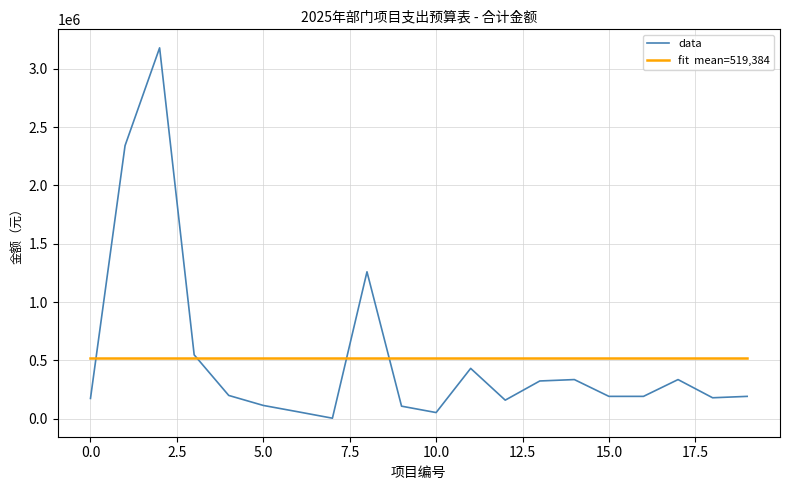

What is the greatest value displayed?

3180000